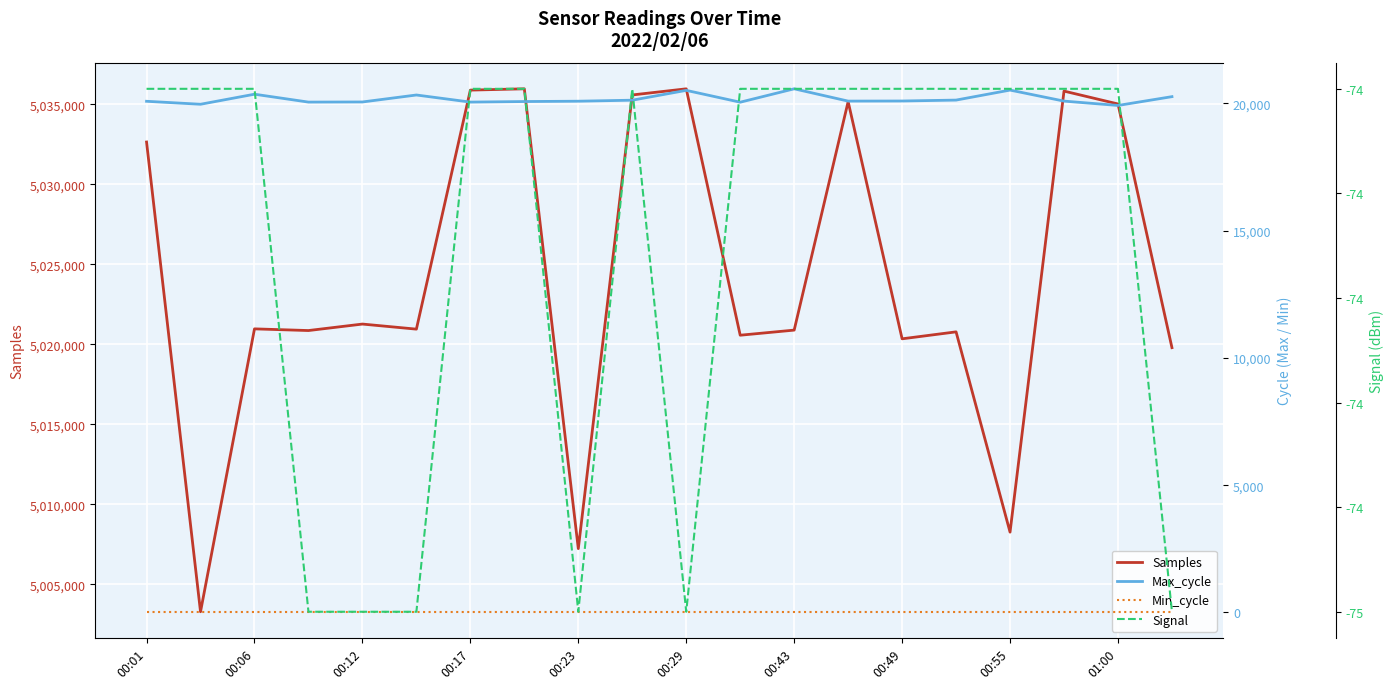

How many data points in Samples are less than 5020971?

10